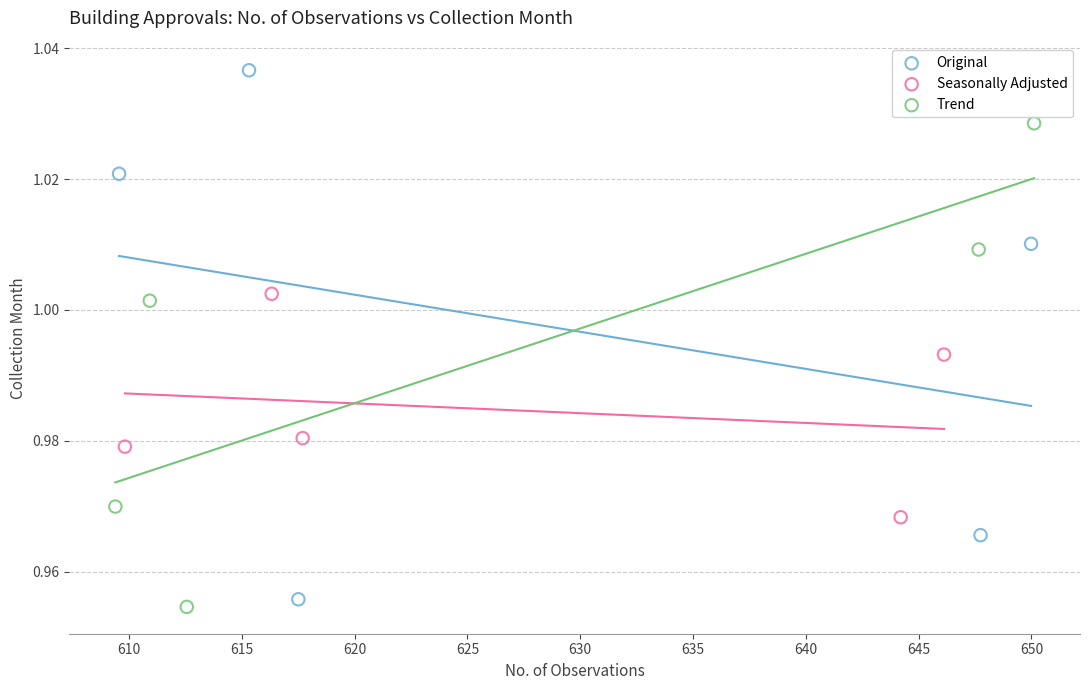

Which series has the widest spread of Y values?

Original